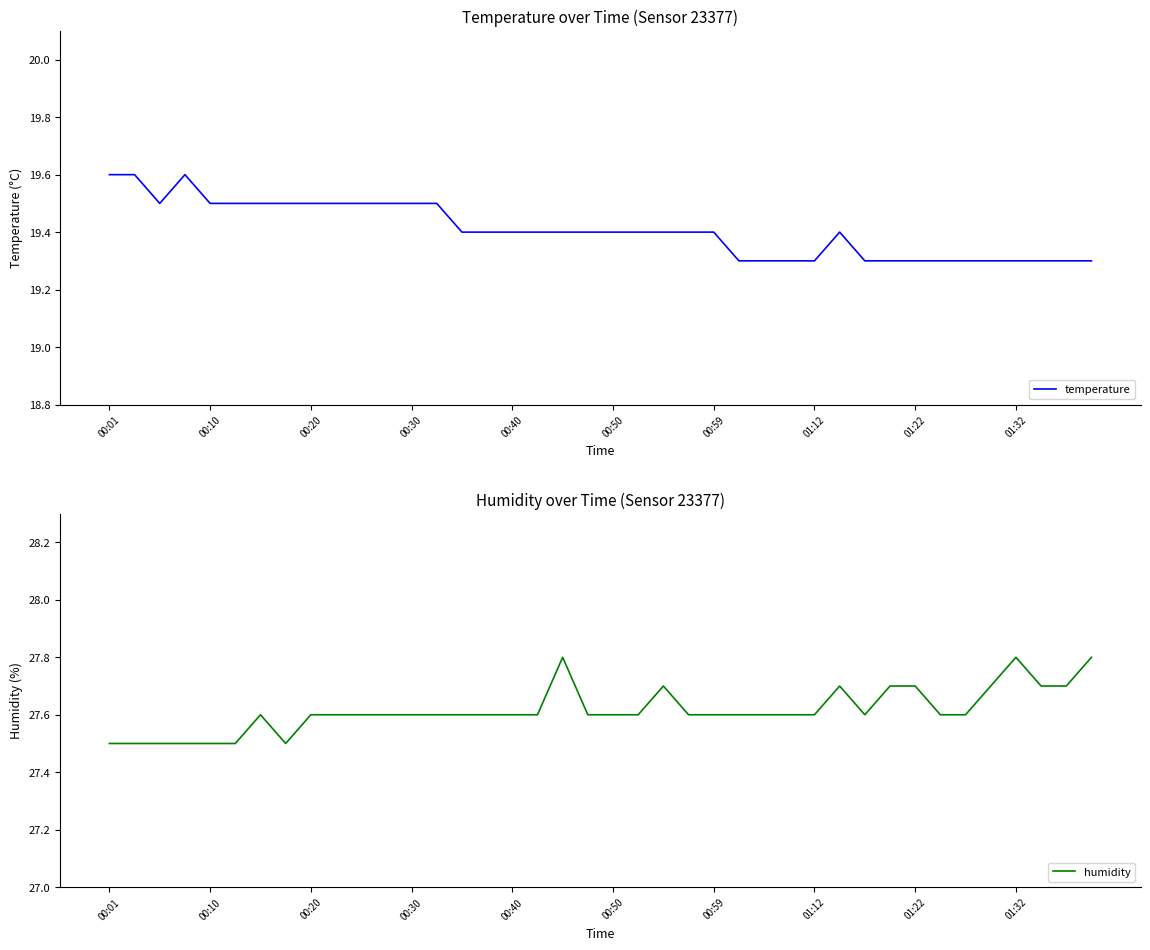

What is the lowest value of the temperature series?

19.3